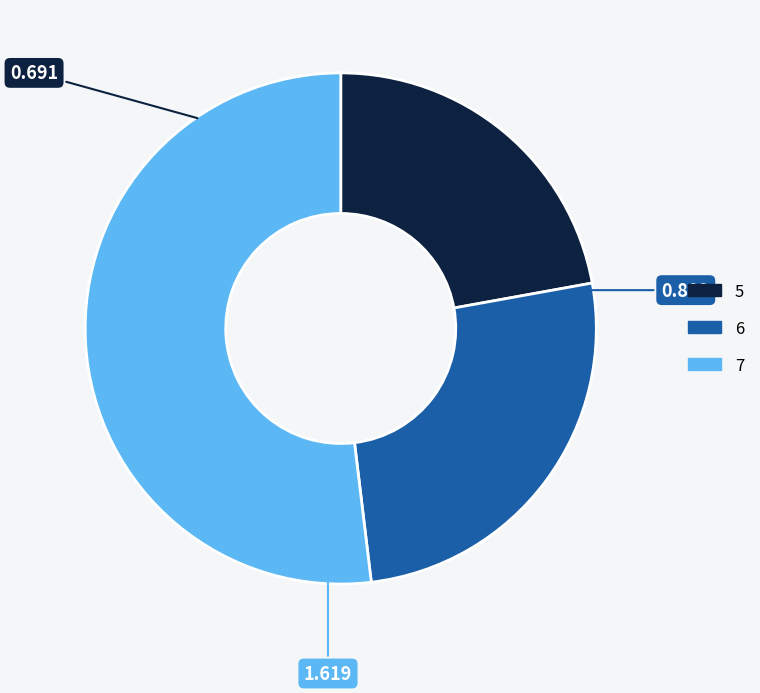

Does 7 represent more than half of the total?

Yes